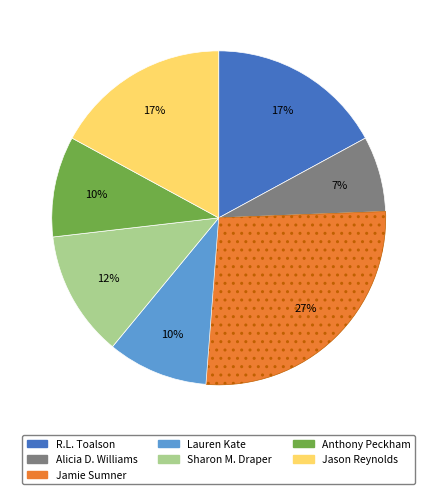

Is there any slice that represents more than half of the pie?

No